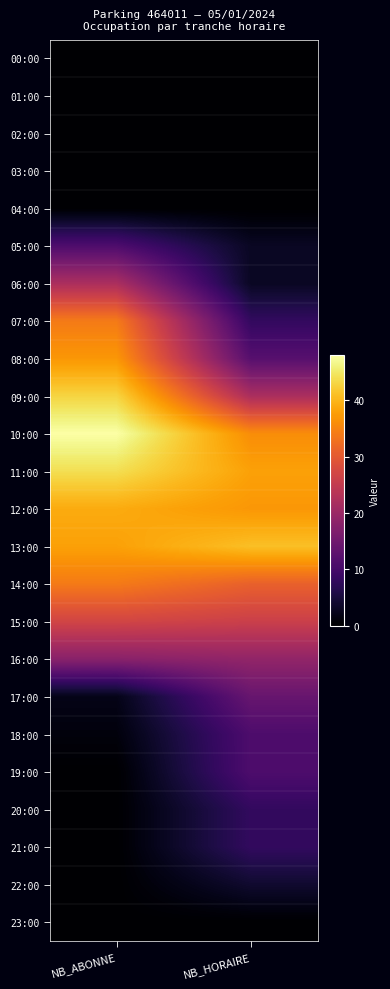

Between NB_HORAIRE and NB_ABONNE, which is larger?

NB_HORAIRE